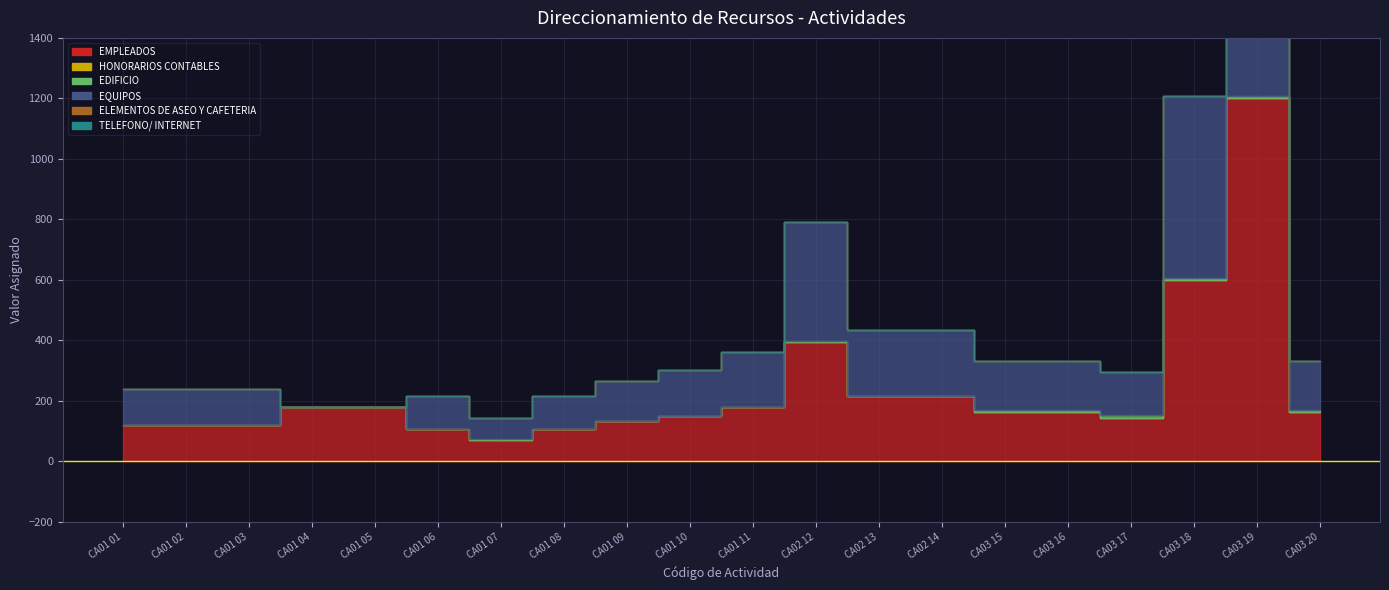

True or false: EQUIPOS and ELEMENTOS DE ASEO Y CAFETERIA cross at least once.

False